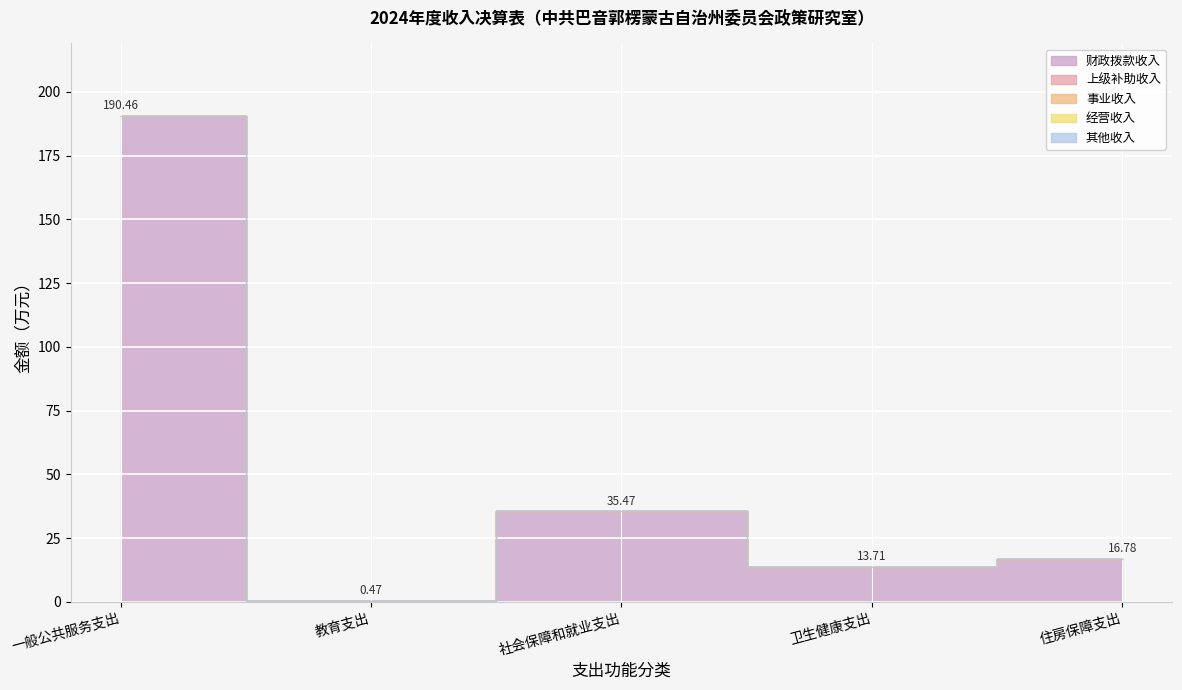

At how many categories does at least one series exceed 23?

2